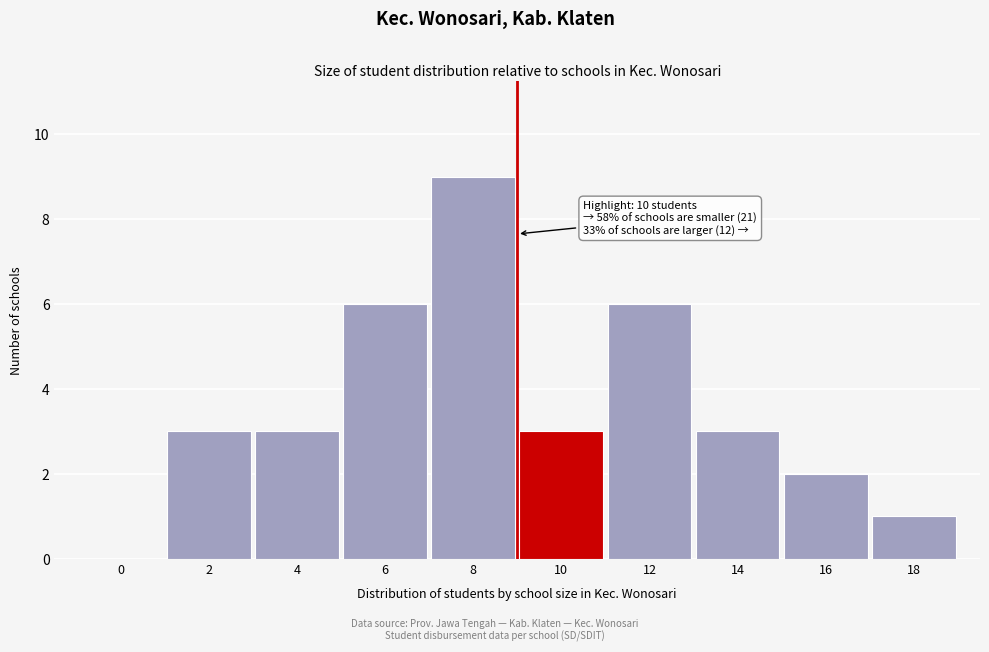

Reading left to right, extract all data points from this chart.

0=0	2=3	4=3	6=6	8=9	10=3	12=6	14=3	16=2	18=1